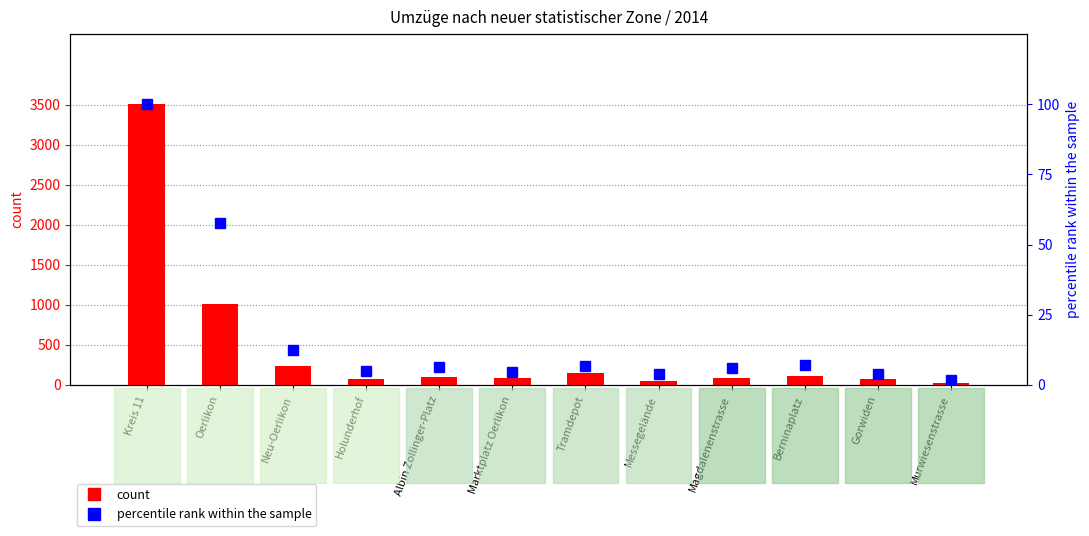

Count the number of data series in this chart.

2